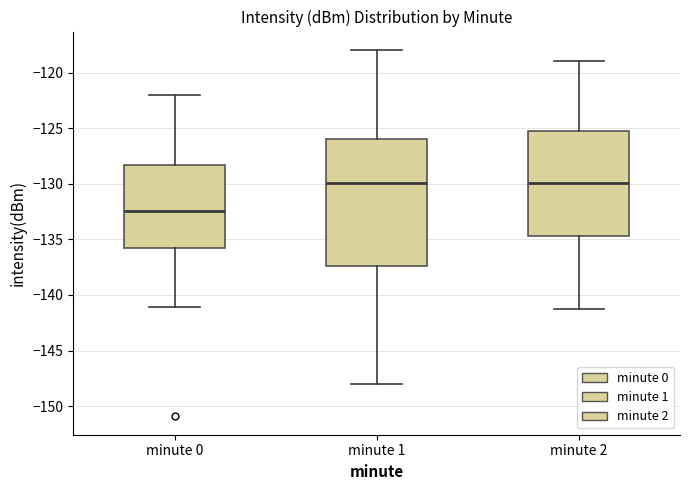

Comparing the boxes themselves (not the whiskers), which one is the tallest?

minute 1